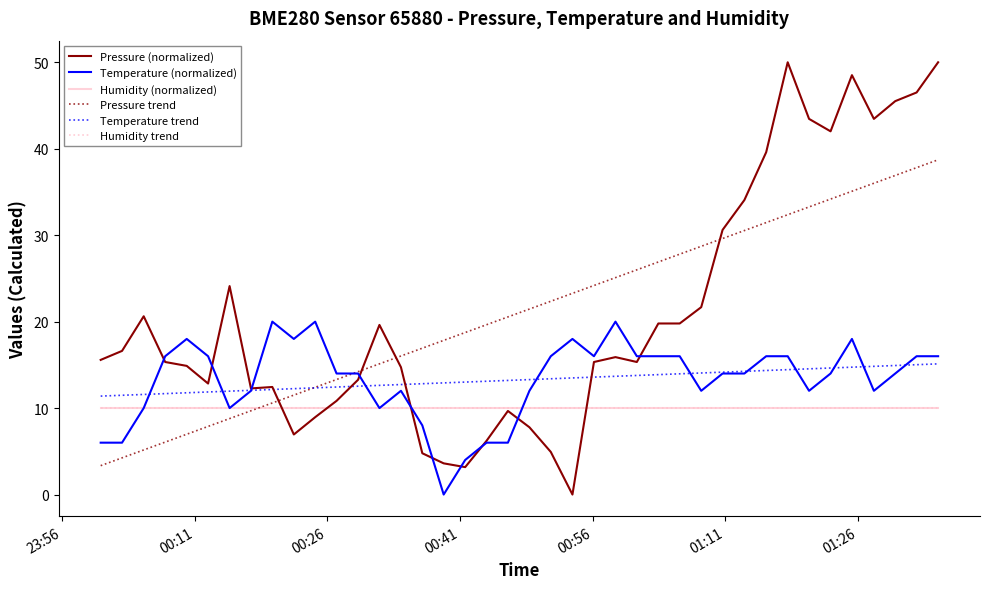

Is this an area chart (filled region under the line)?

No